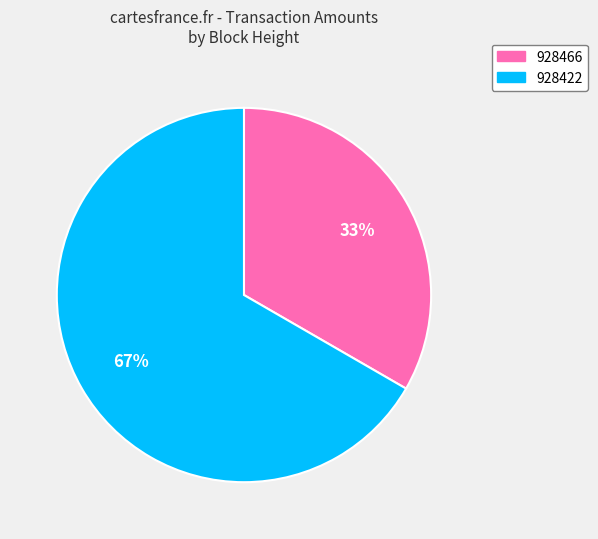

Is it true that 928422 is 57% of the pie?

False